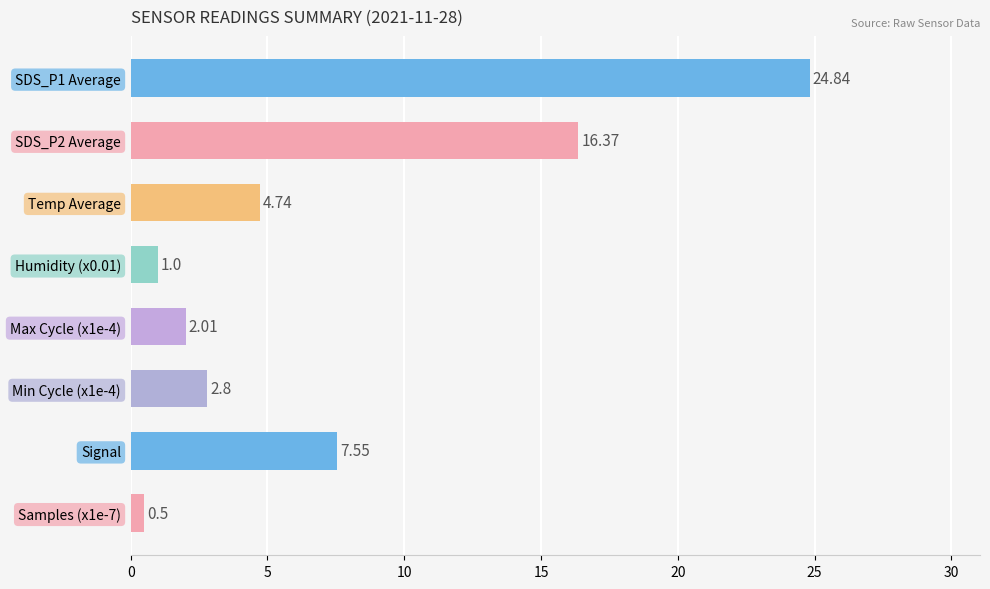

What is the difference between the values at Temp Average and Humidity (x0.01)?

3.7